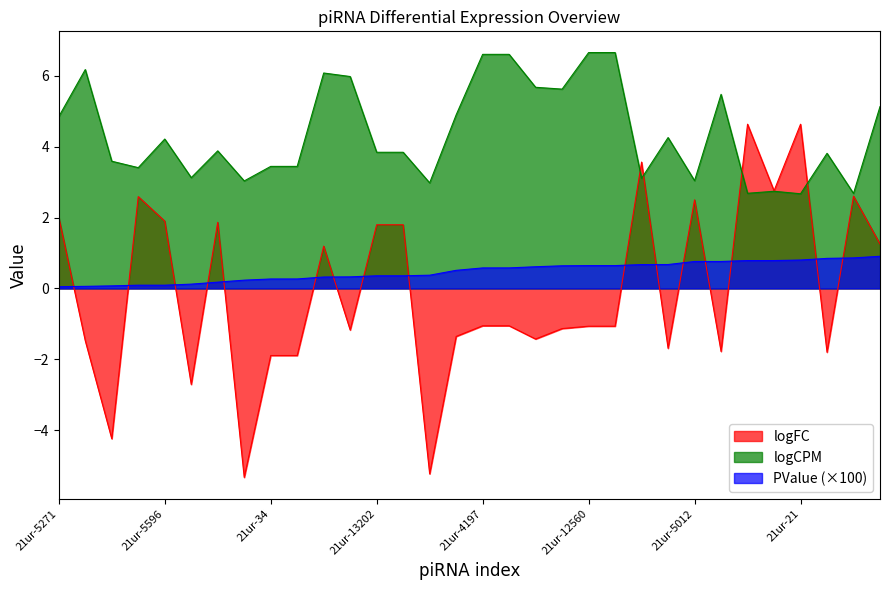

The logFC series shows 1.8 at 21ur-6489. True or false?

True